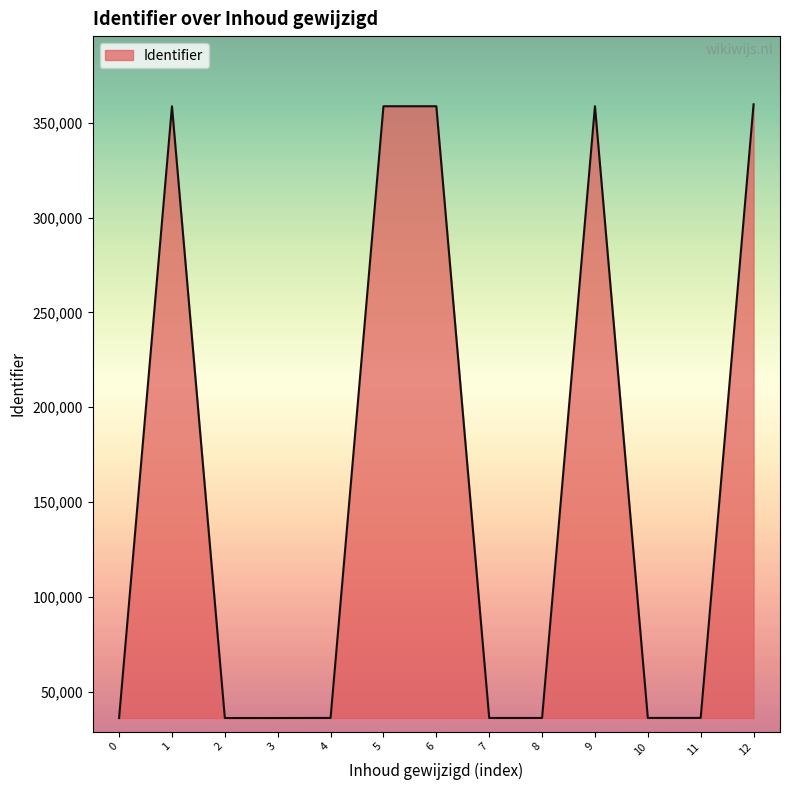

Count the number of data series in this chart.

1